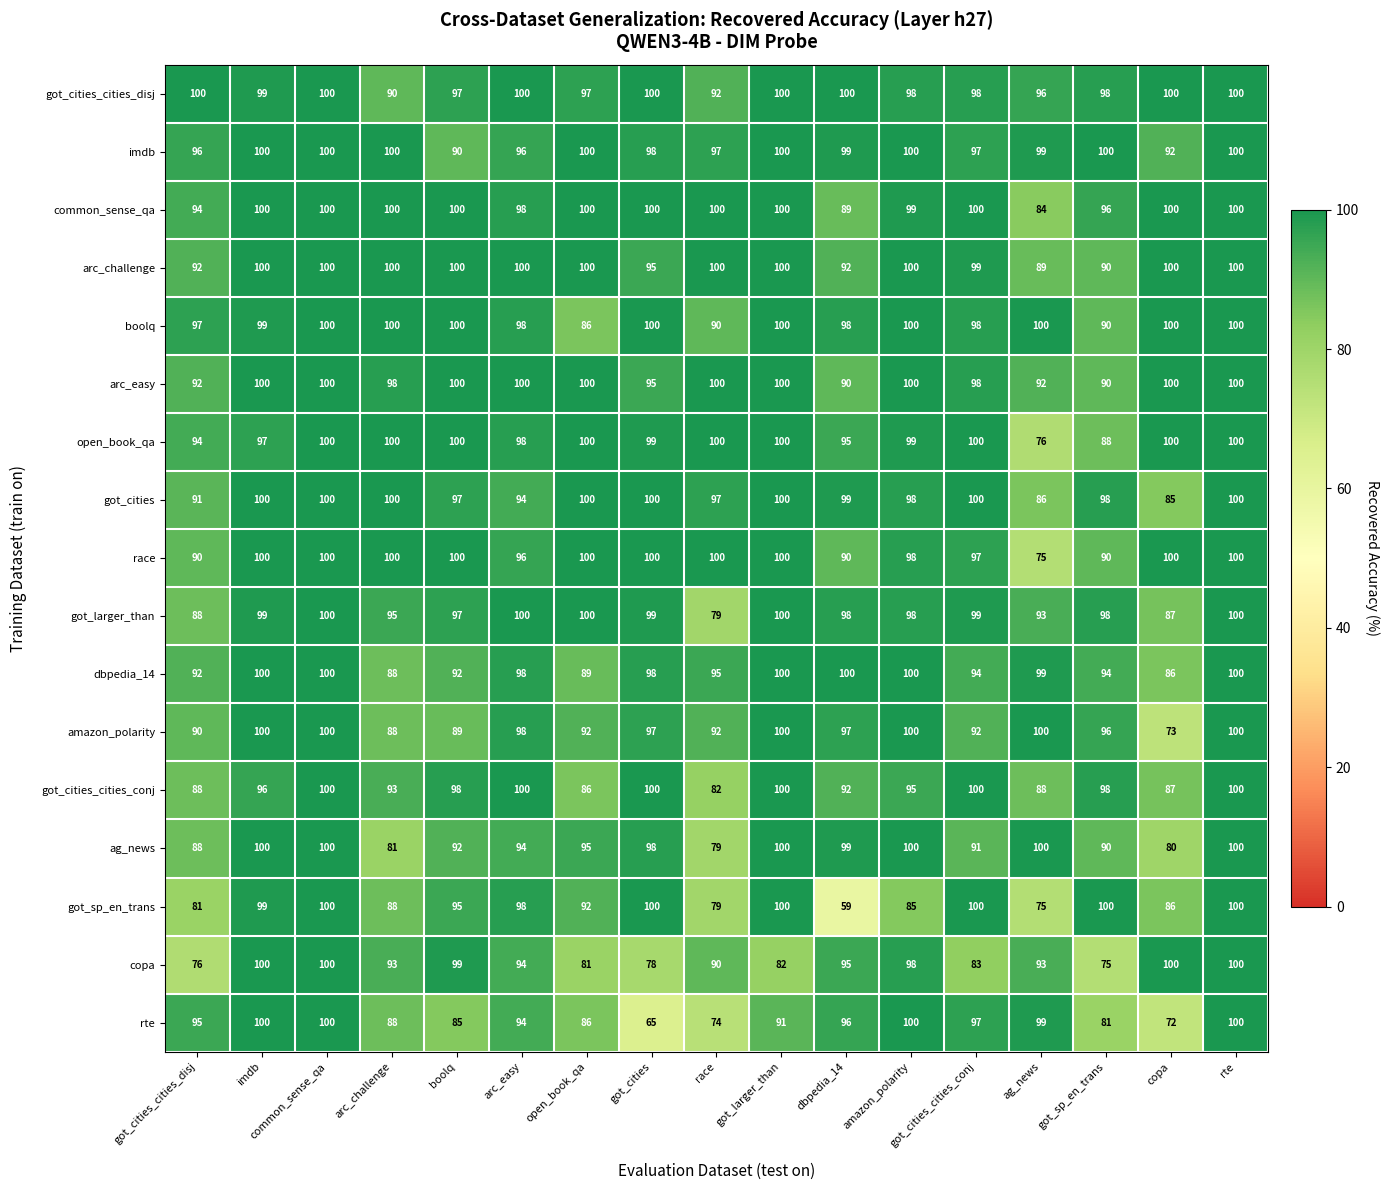

What is the lowest value of the got_sp_en_trans series?

59